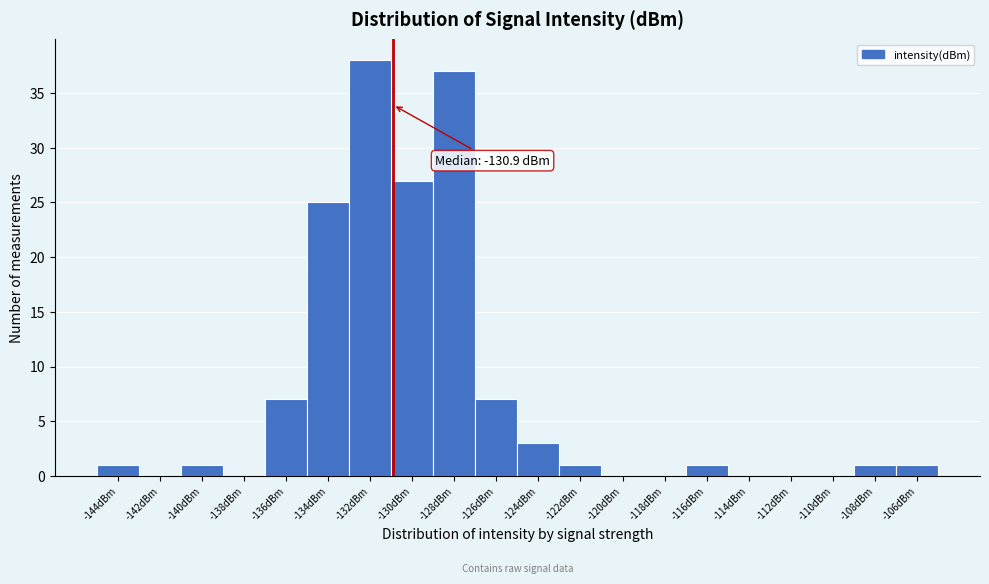

Over which range of the x-axis is the bar tallest?

-133 to -131